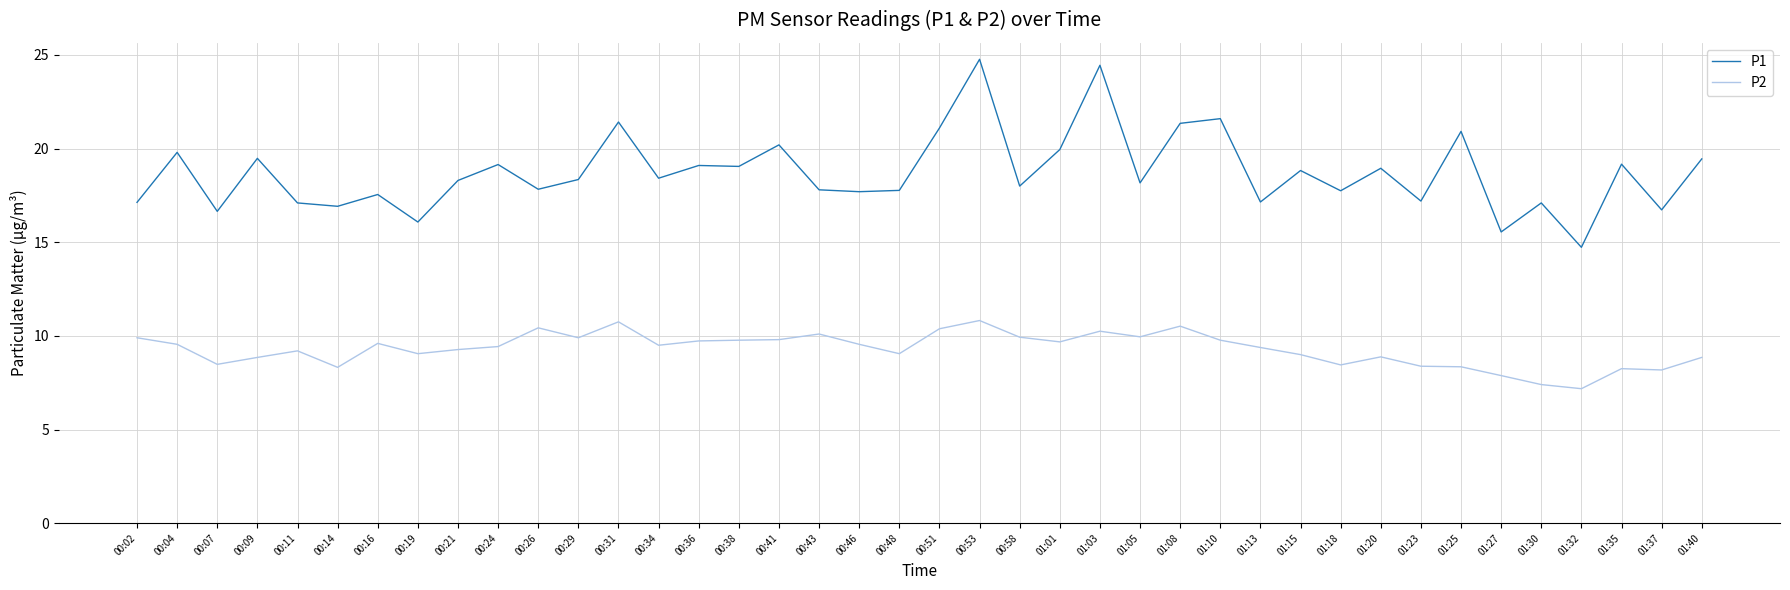

What is the sum of all P1 values?

748.7